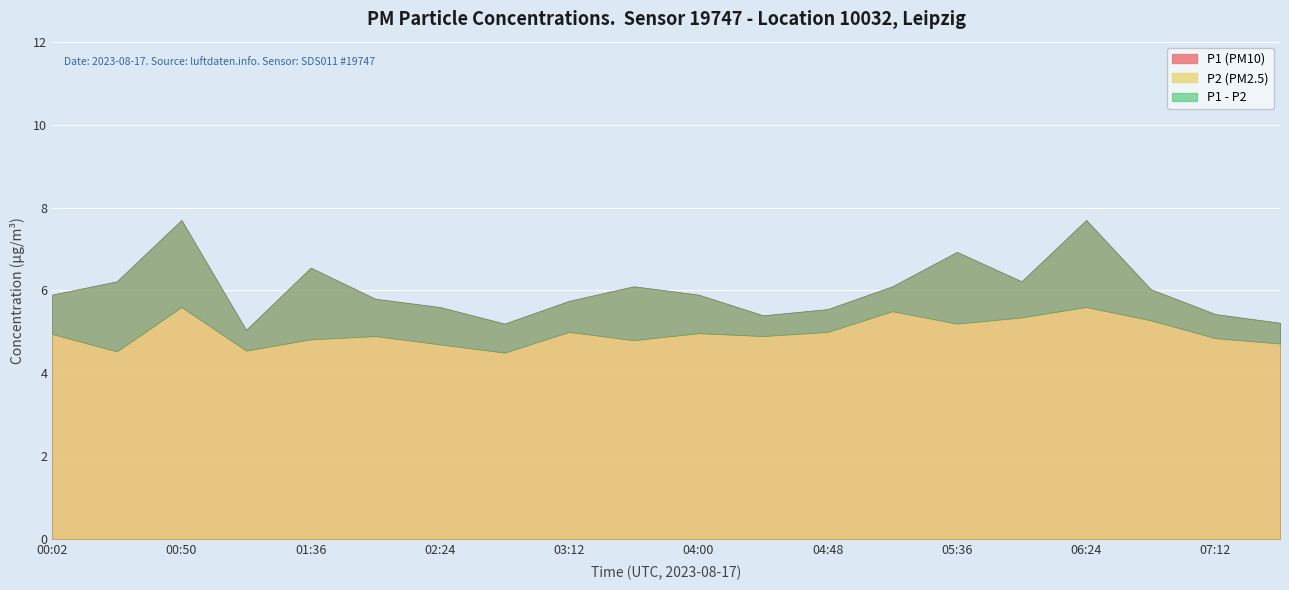

List the labels in order of P2 value, largest first.

00:50, 06:24, 05:12, 06:00, 06:48, 05:36, 03:12, 04:48, 04:00, 00:02, 02:00, 04:24, 07:12, 01:36, 03:36, 07:36, 02:24, 01:13, 00:26, 02:48